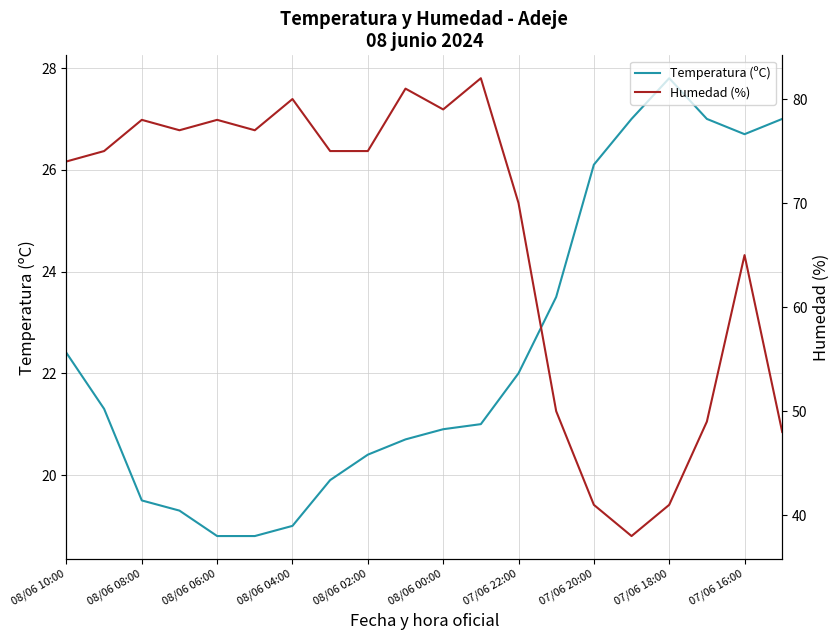

How many data points does each series have?

20